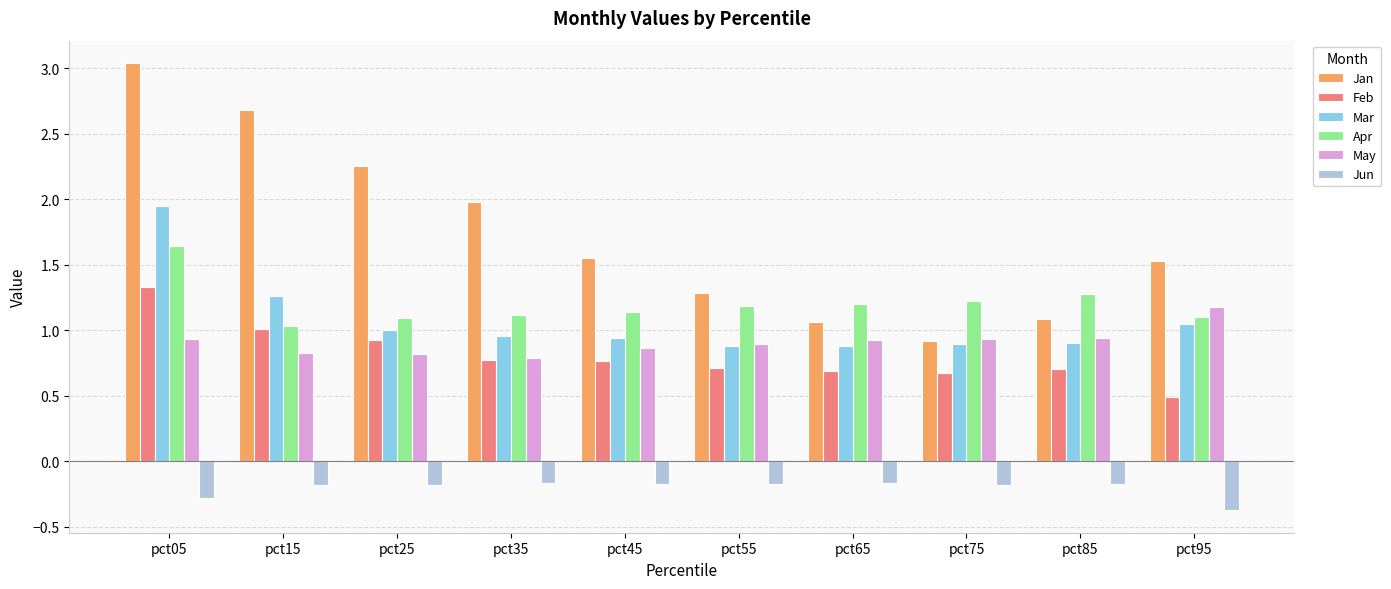

At how many categories does at least one series exceed 0?

10